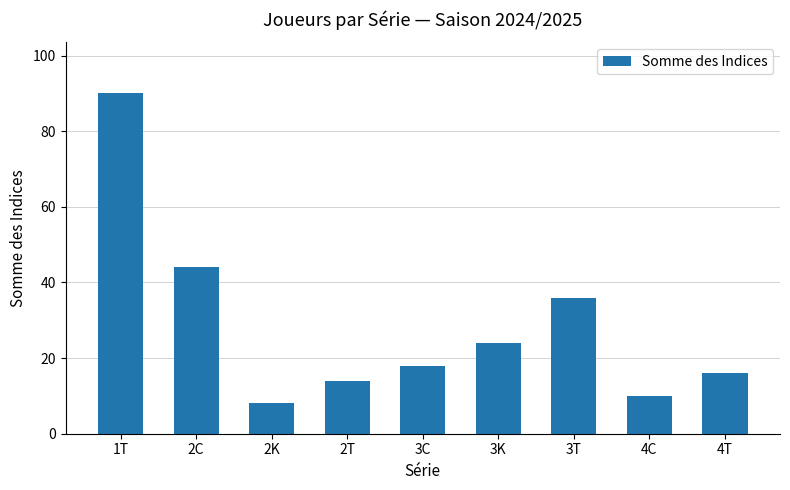

How many bars are there in total?

9